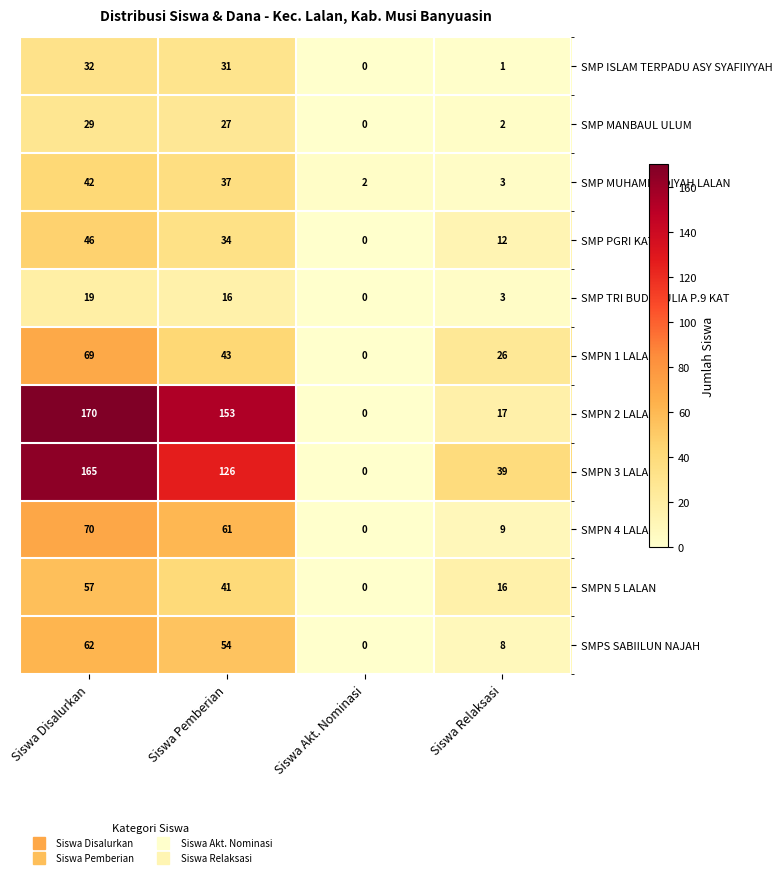

Which category has the lowest value across all series?

Siswa Akt. Nominasi